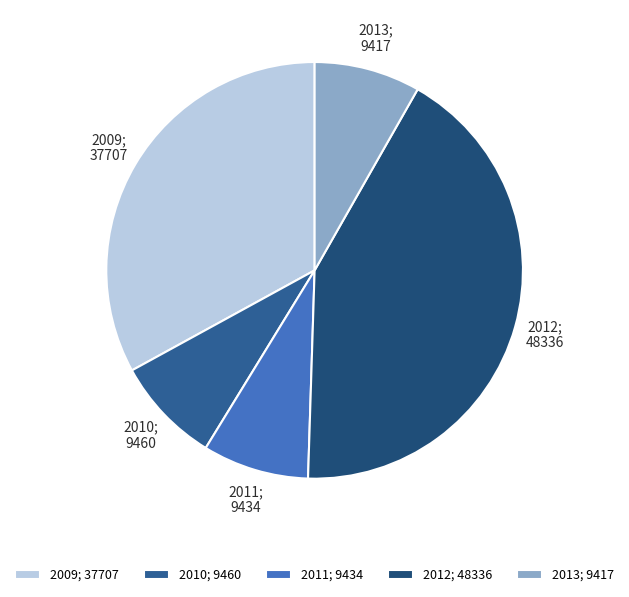

Which slice is the largest?

2012; 48336